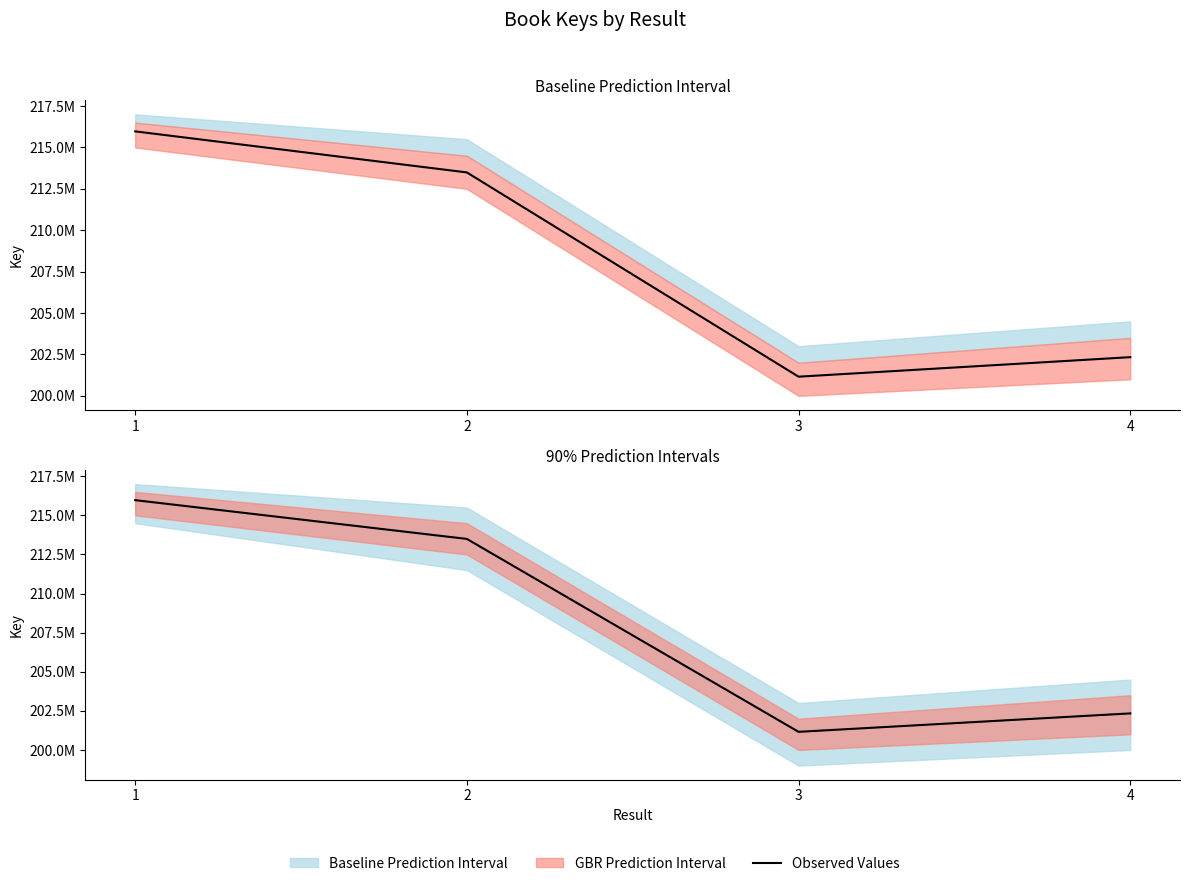

Where does the data first go above 213493632?

1